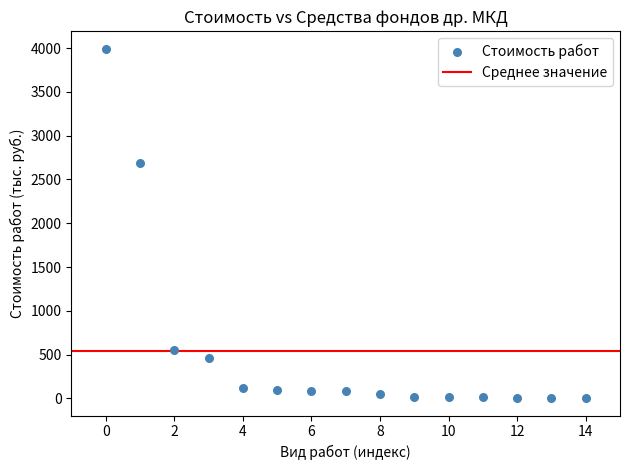

What is the range of Y values (max minus min)?

3988.7